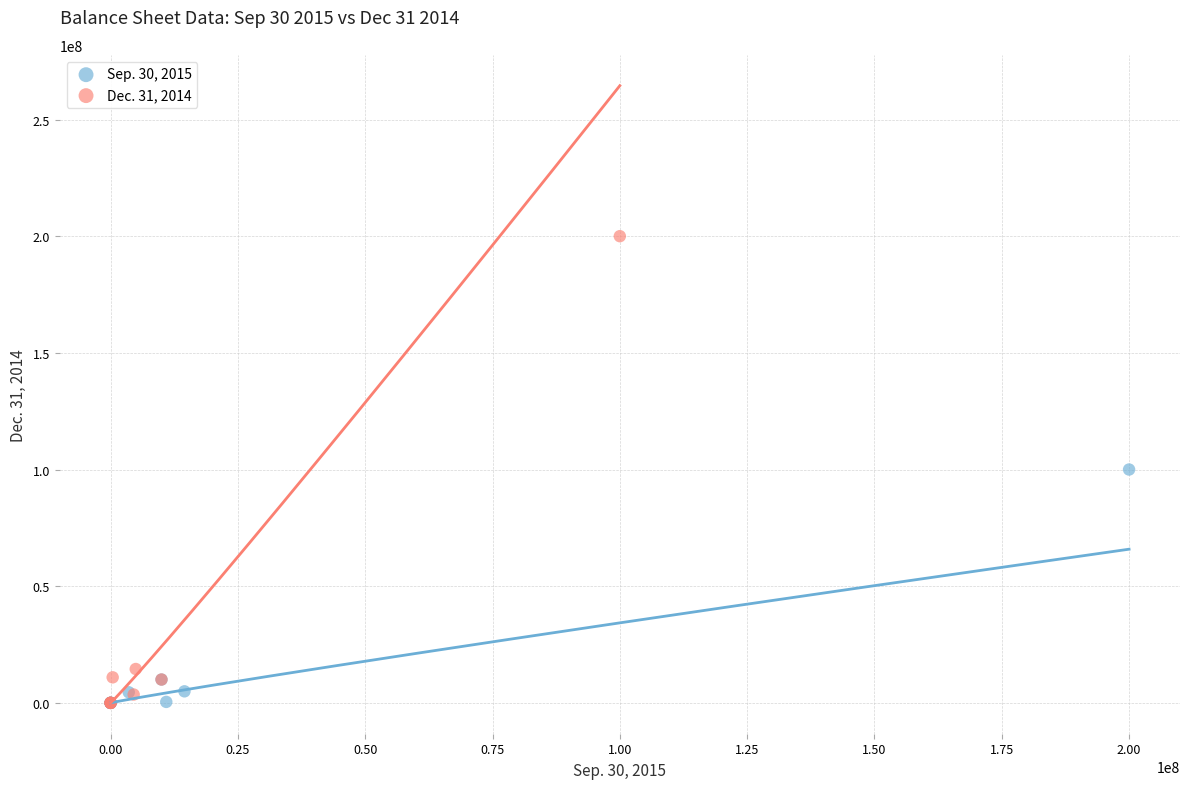

Which series has the largest Y range (max minus min)?

Dec. 31, 2014